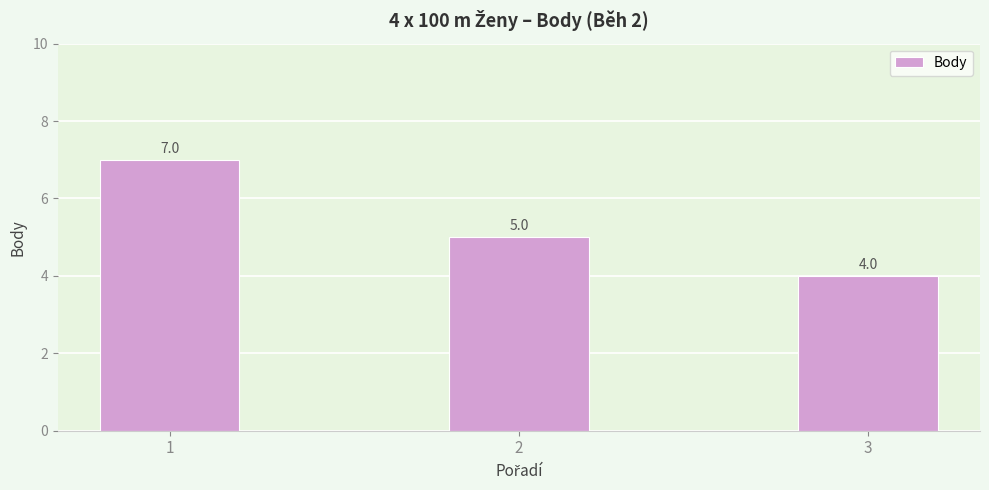

Between 3 and 1, which is larger?

1